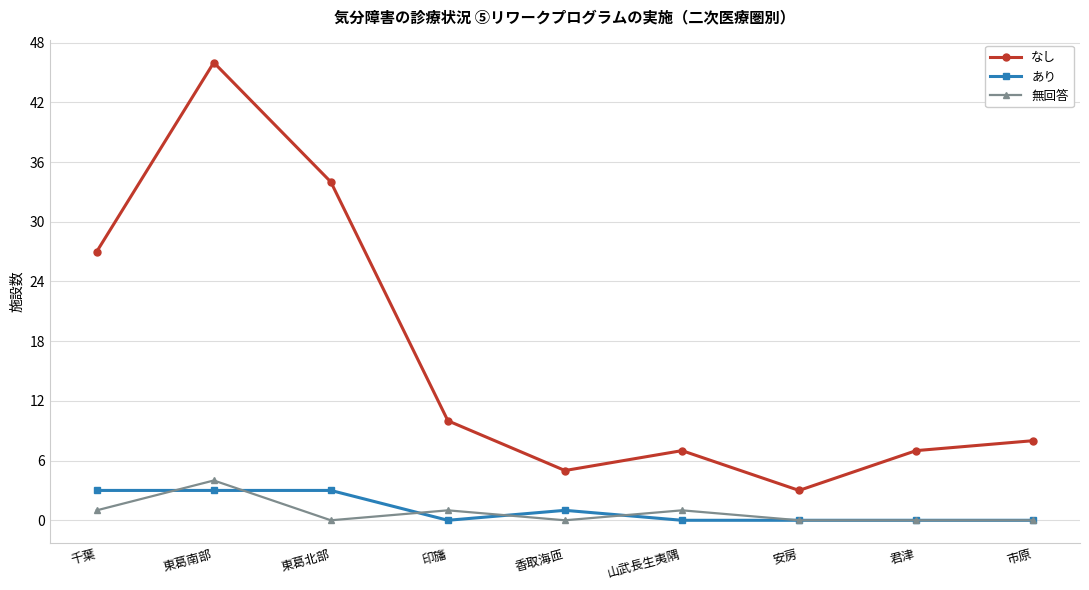

What is the difference between the highest and lowest values at 東葛南部?

43